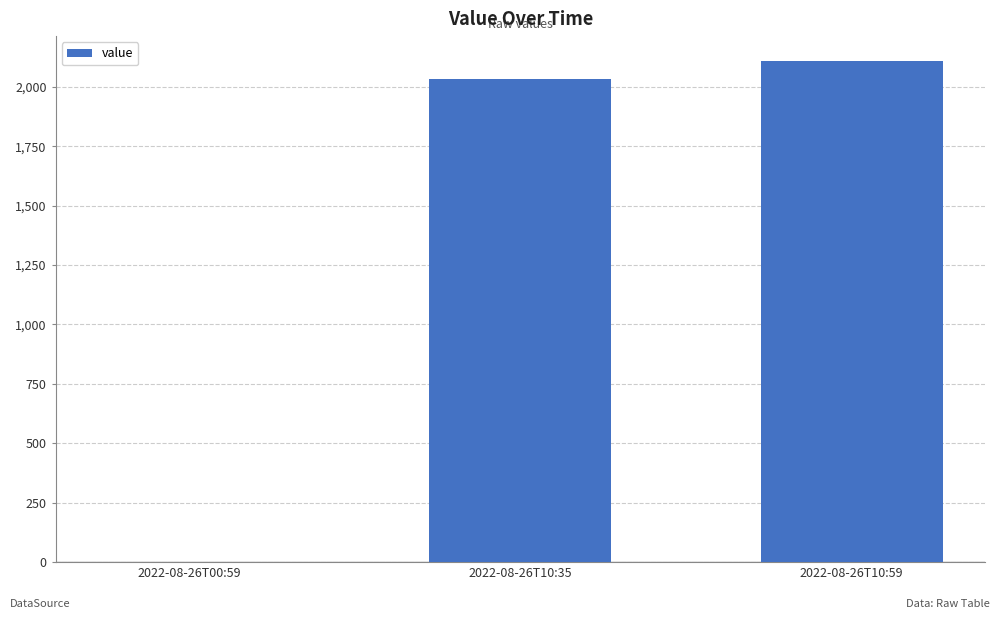

Reading left to right, transcribe all the data shown in this chart.

0	2032	2108